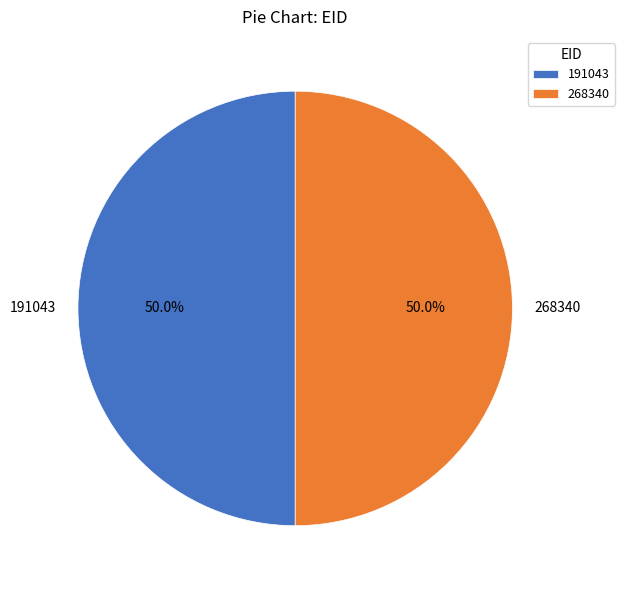

Is the sum of 191043 and 268340 greater than half?

Yes